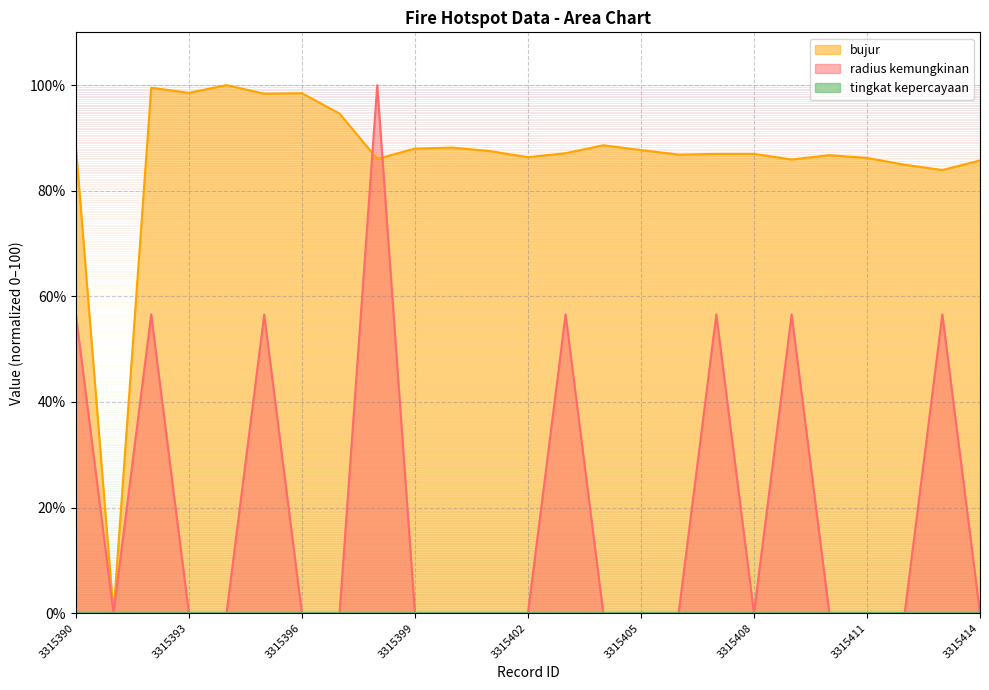

Does the chart have visible grid lines?

Yes